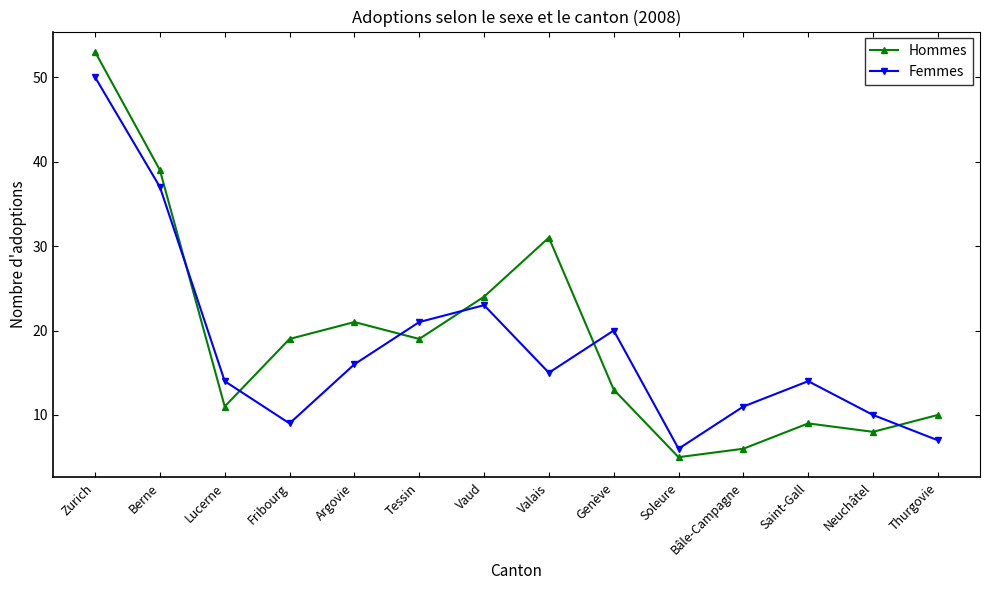

What is the total value across all series at Neuchâtel?

18